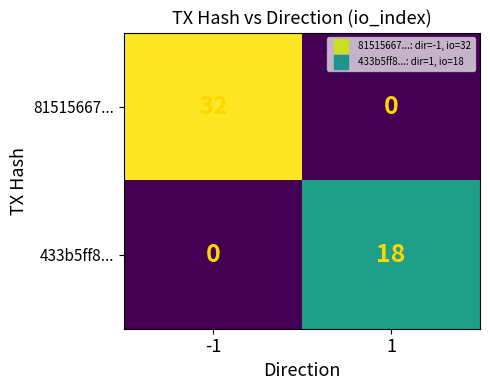

Is it true that 433b5ff8... equals 31 at 1?

False